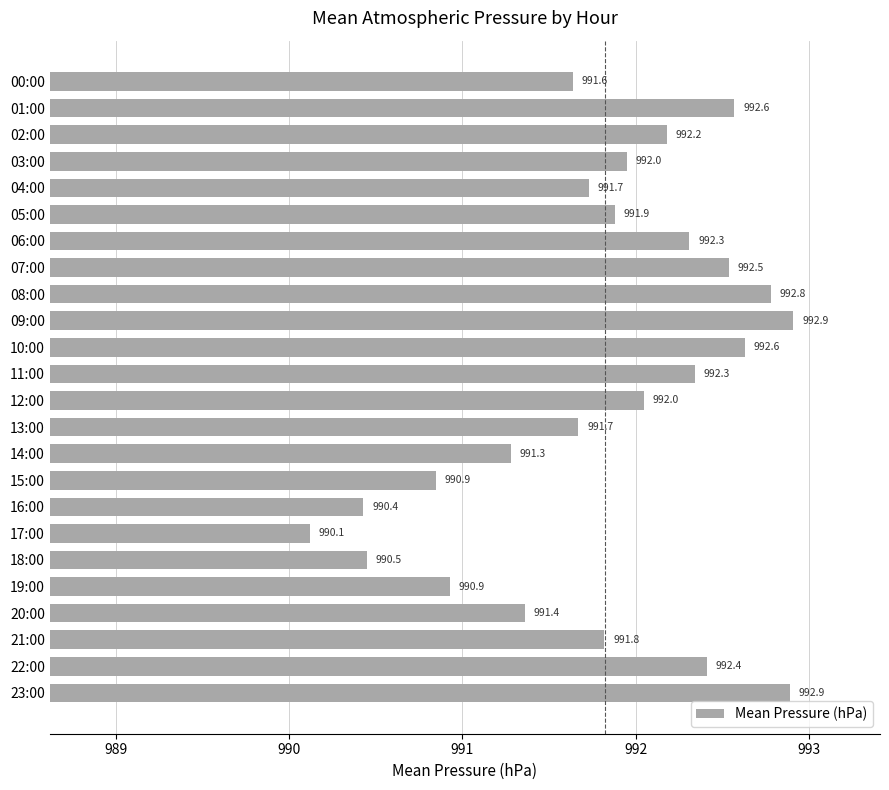

What is the label of the 6th bar from the bottom?

18:00